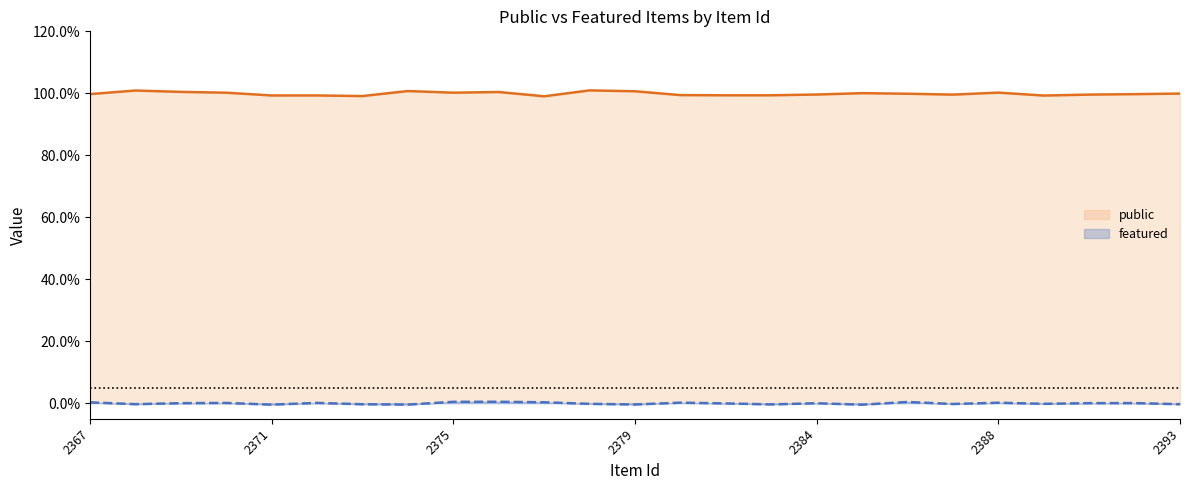

Does the chart display data point markers on the line(s)?

No